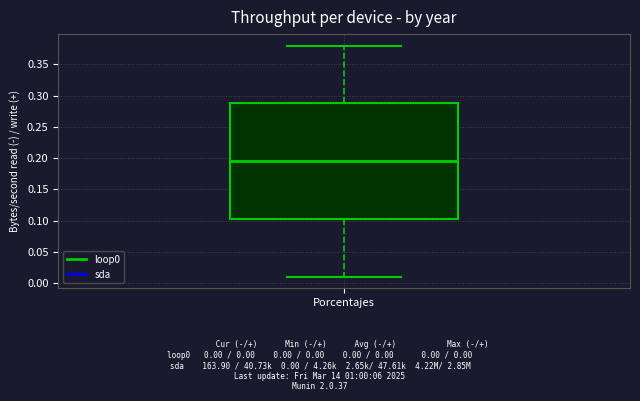

Transcribe this box plot: give where the median line is, the range the box spans, and where the two whiskers end, as read against the y-axis. The values are not printed on the chart, so give them approximately, as read against the axis.

median 0.195, box 0.105 to 0.290, whiskers 0.010 to 0.380